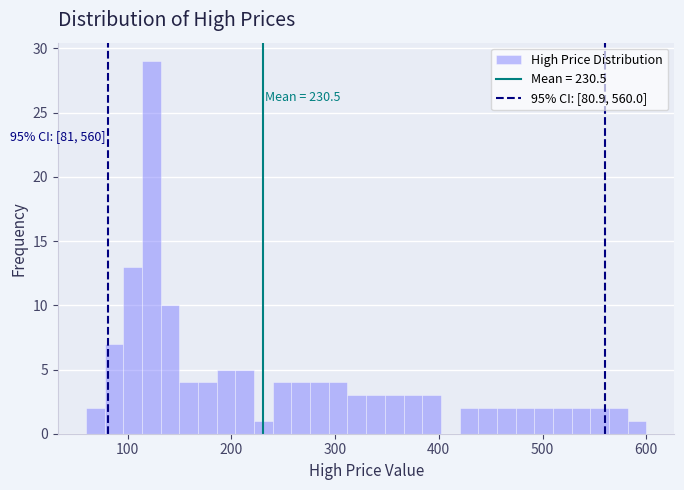

Around what value on the x-axis is the tallest bar? Give the approximate position of its centre, as read against the axis.

120